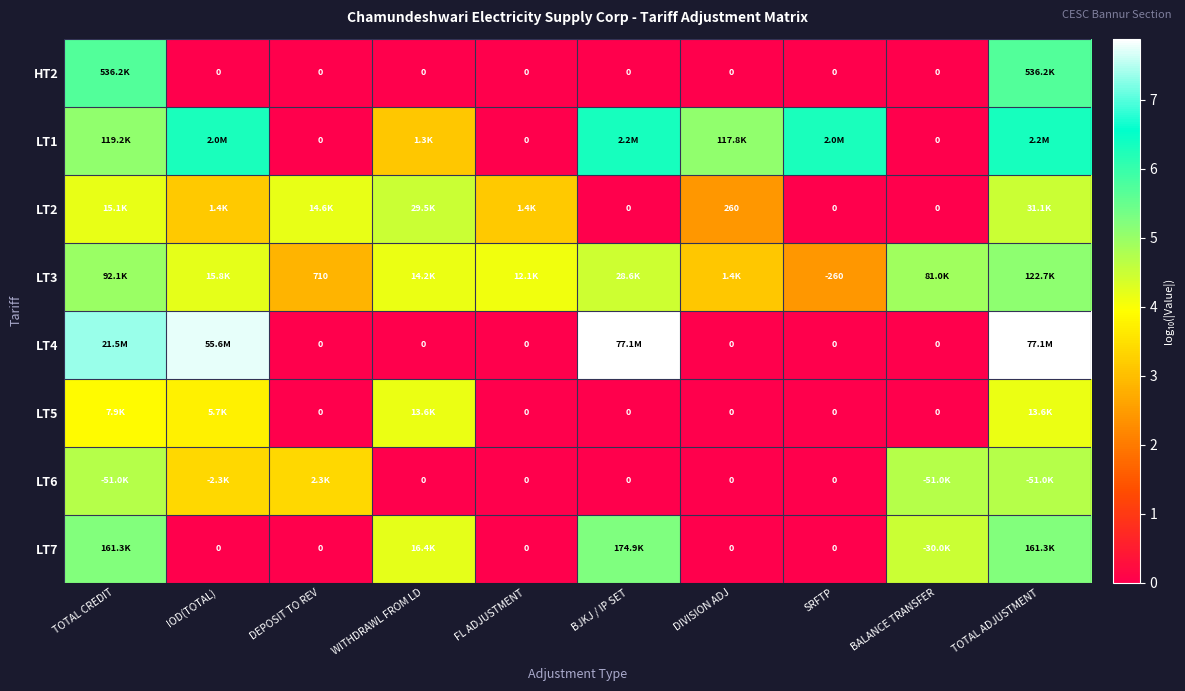

Which series changed the most between TOTAL CREDIT and FL ADJUSTMENT?

LT4